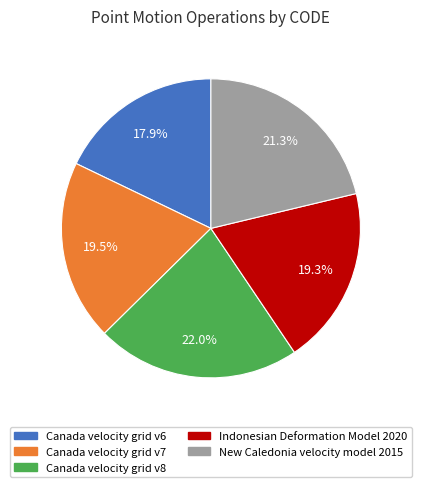

The Canada velocity grid v8 slice represents 22% of the pie. True or false?

True